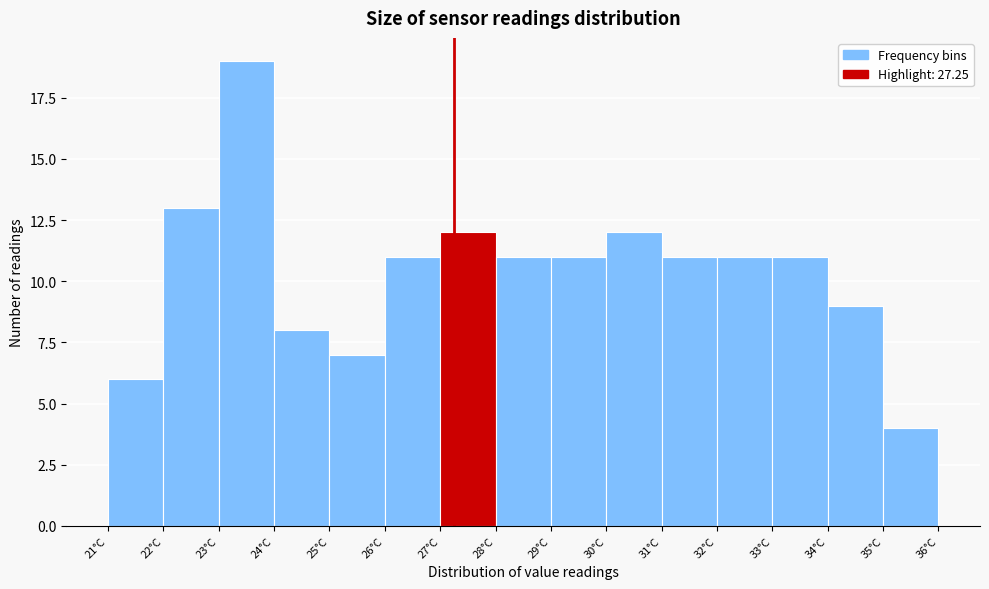

What is the height of the bar covering 28 to 29 on the x-axis? The values are not printed on the chart, so give them approximately, as read against the axis.

11